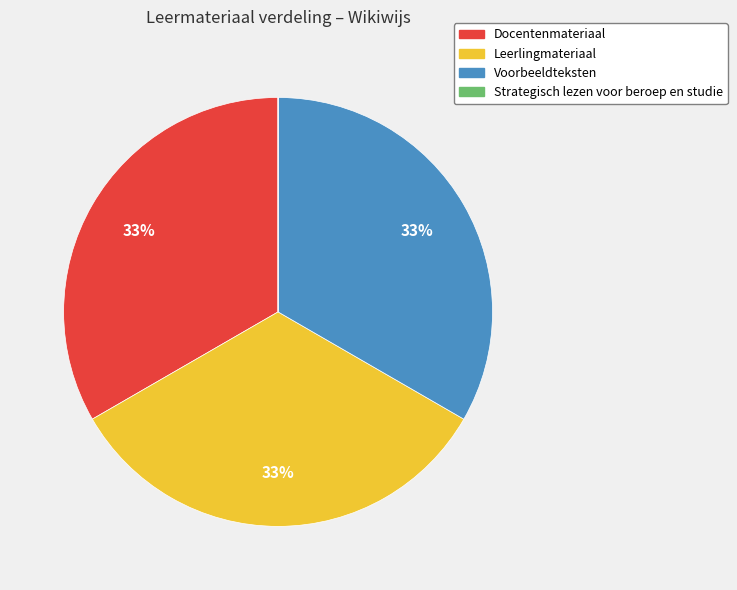

What is the ratio of the value at Docentenmateriaal to the value at Leerlingmateriaal?

1.0